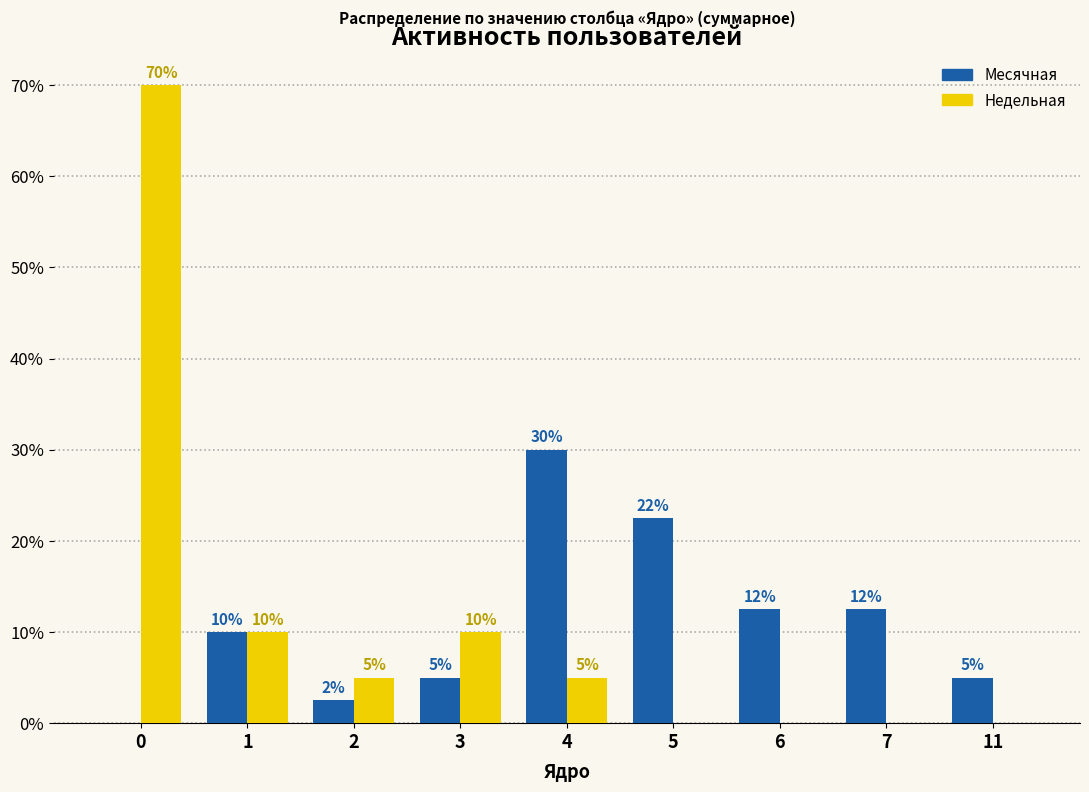

The Недельная series shows 10.0 at 1. True or false?

True